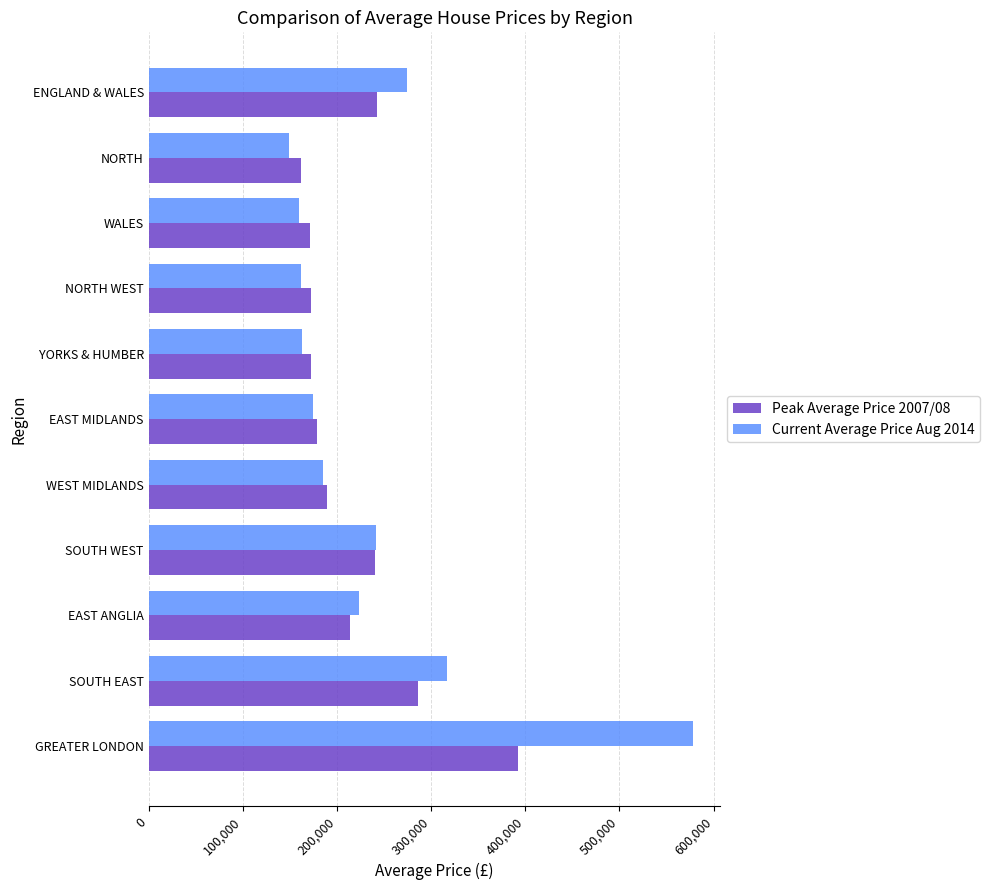

The value of Peak Average Price 2007/08 at SOUTH EAST is 286256. True or false?

True